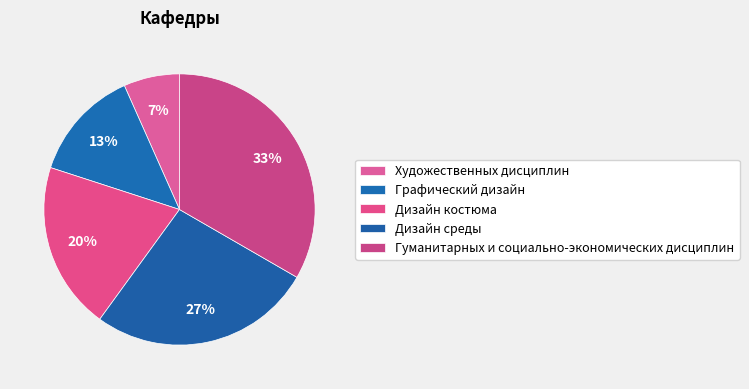

How many segments does this pie chart have?

5